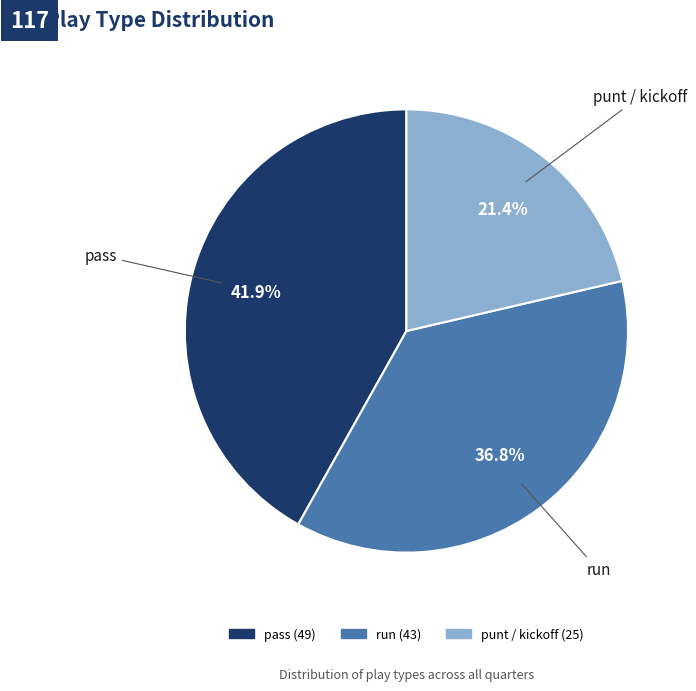

Does any single category account for the majority?

No